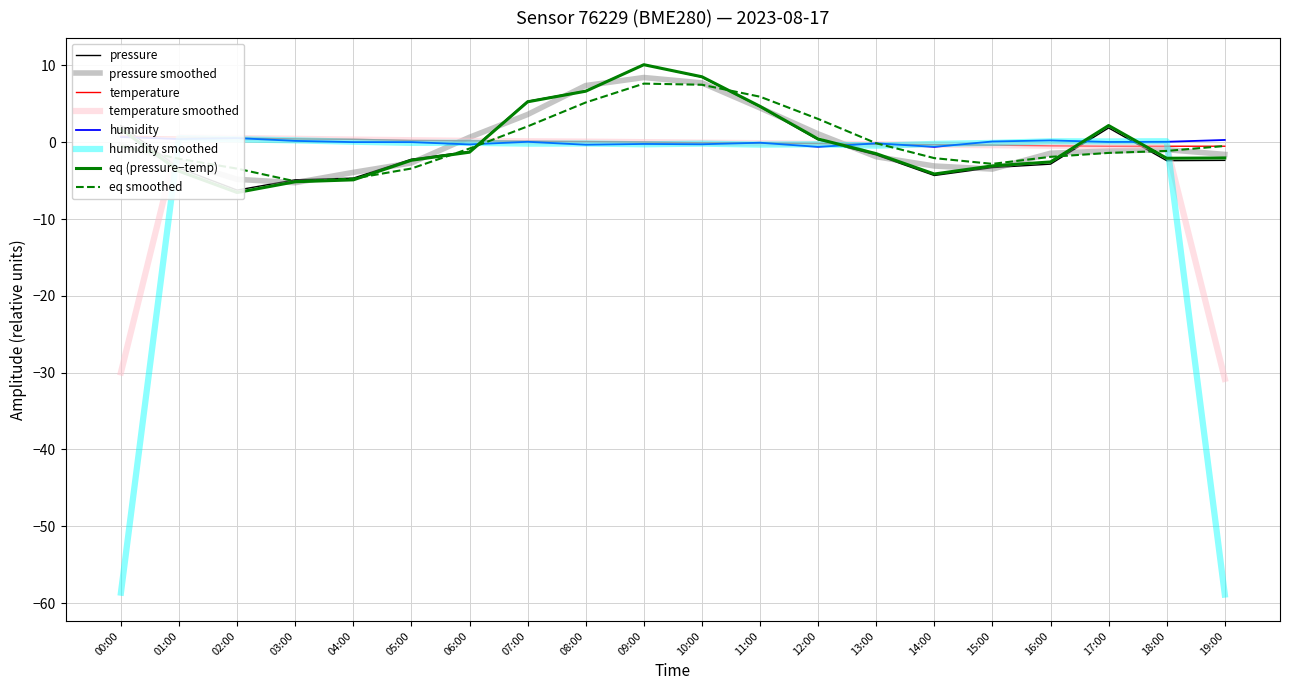

Is the value of humidity at 09:00 greater than the value of pressure at 14:00?

Yes